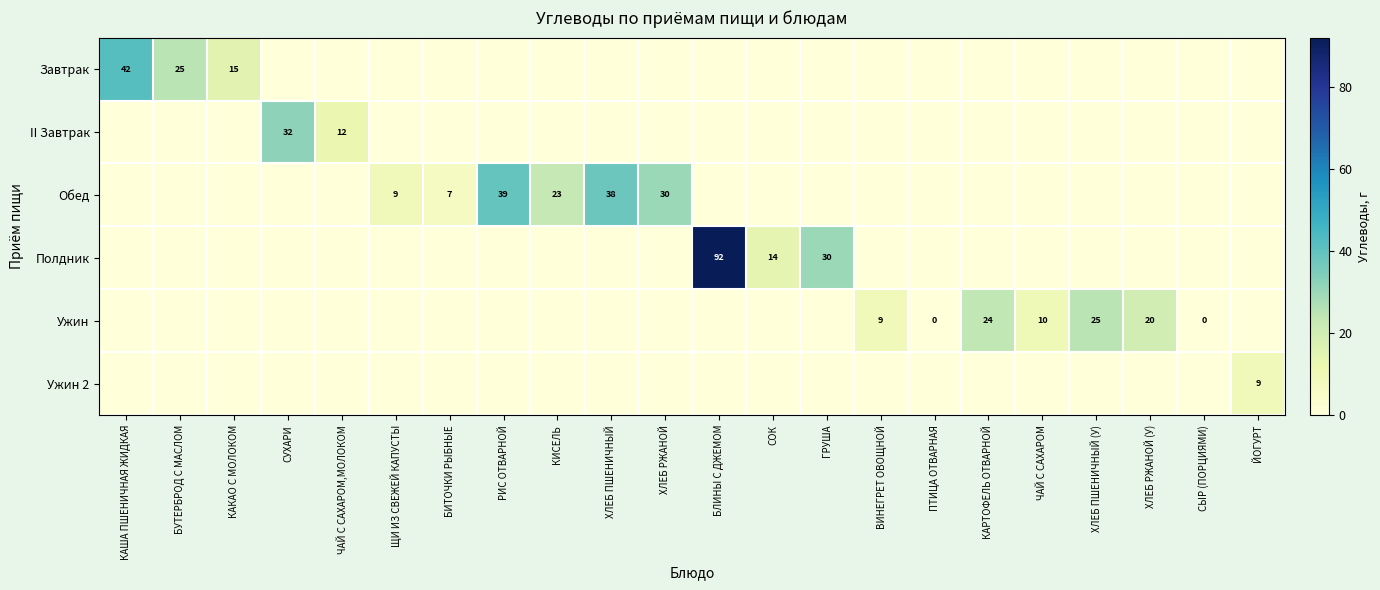

True or false: Обед has a value of 9 at БИТОЧКИ РЫБНЫЕ.

False